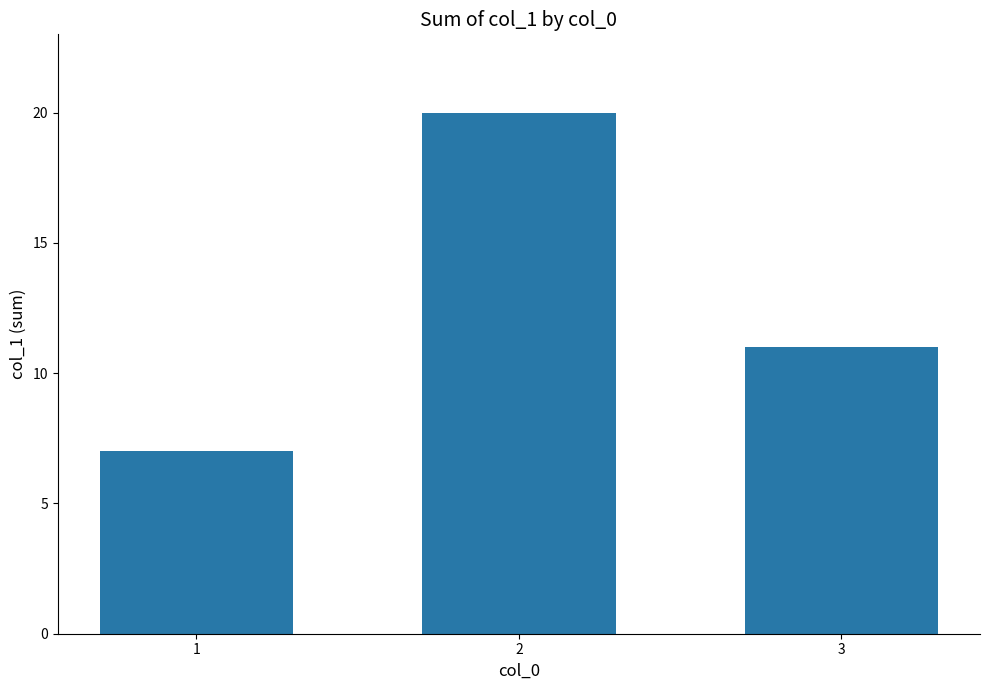

Reading right to left, list all the values displayed in this chart.

11	20	7